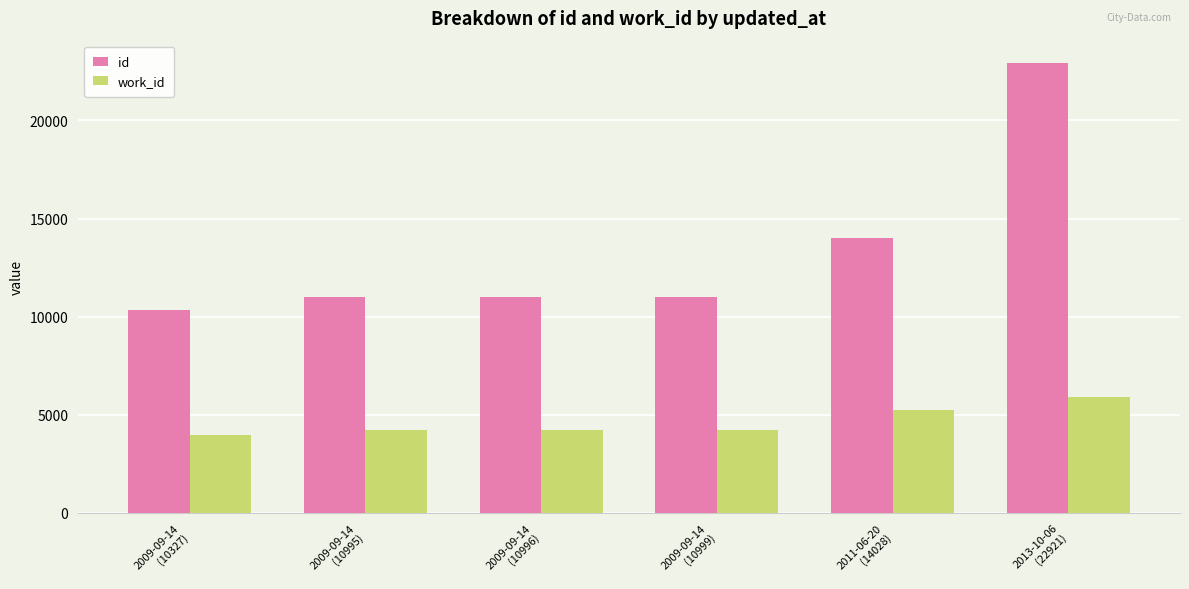

What is the greatest value displayed?

22921